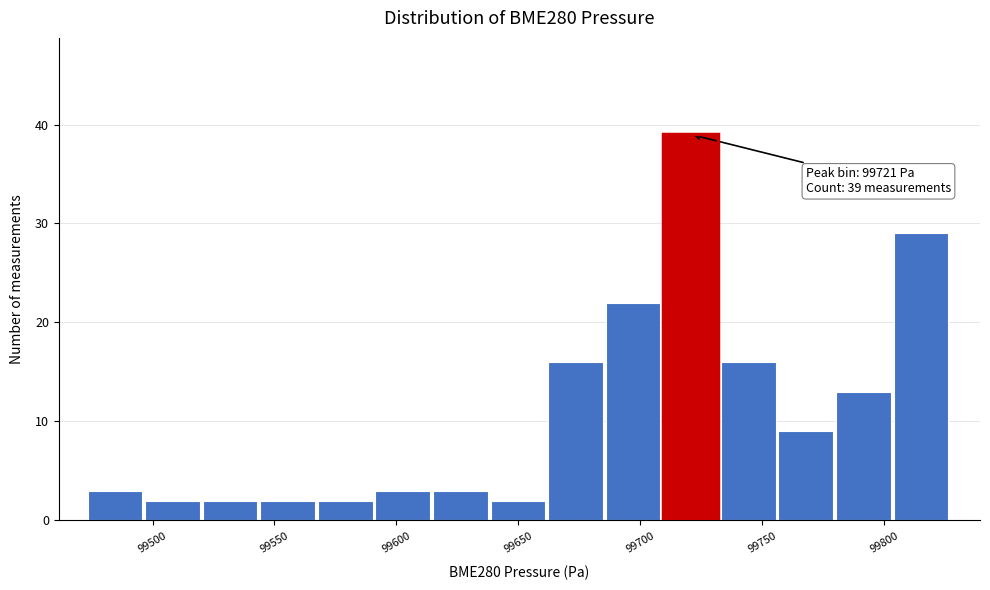

Which range on the x-axis has the tallest bar?

99710 to 99735